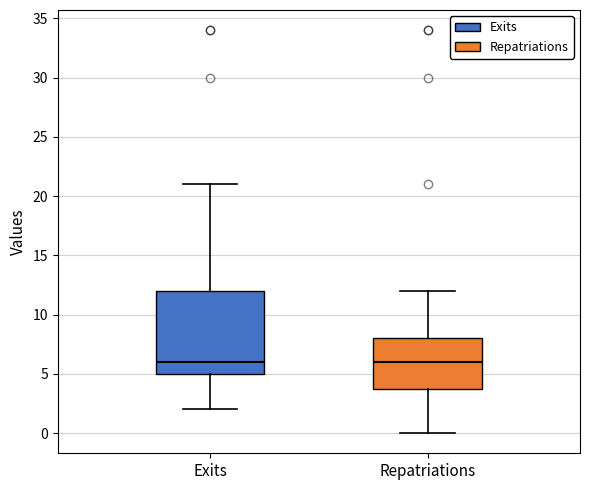

Where does the lower whisker of the box for Repatriations end on the y-axis? The values are not printed on the chart, so give them approximately, as read against the axis.

0